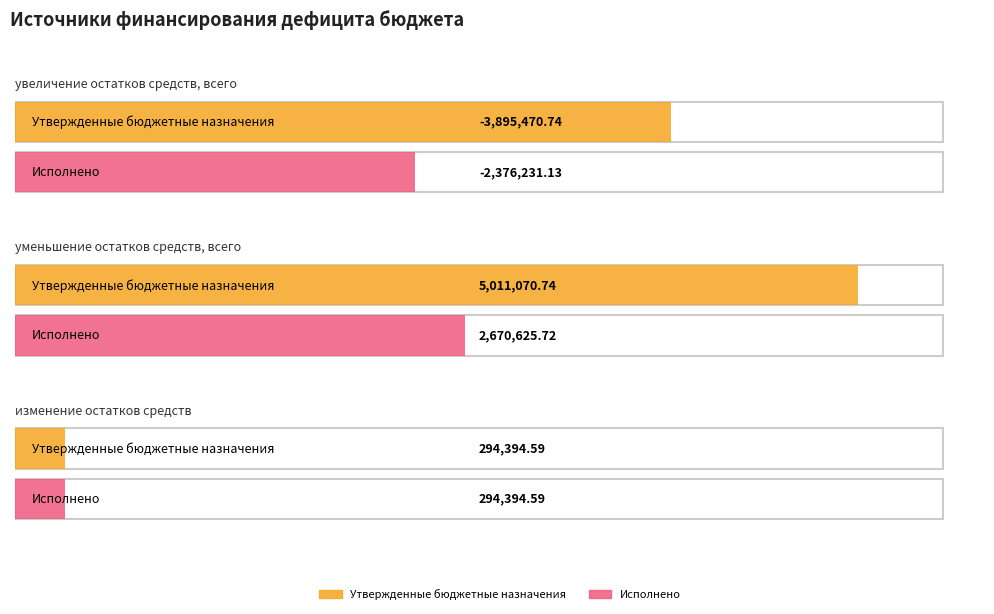

True or false: Утвержденные бюджетные назначения has a value of 5011070.7 at уменьшение остатков средств, всего.

True